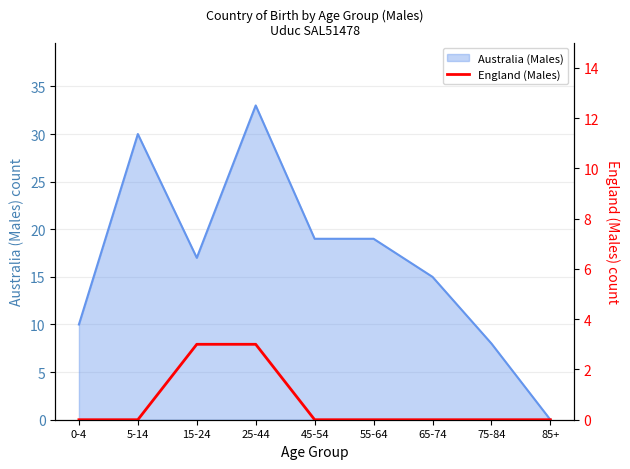

What is the maximum value for Australia (Males)?

33